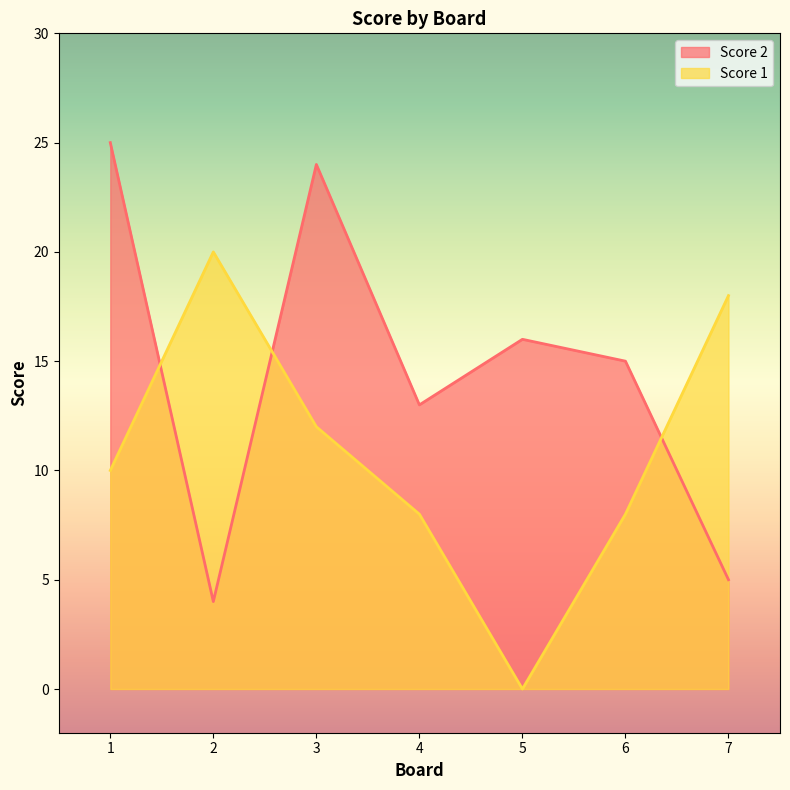

The Score 1 series shows 12 at 3. True or false?

True